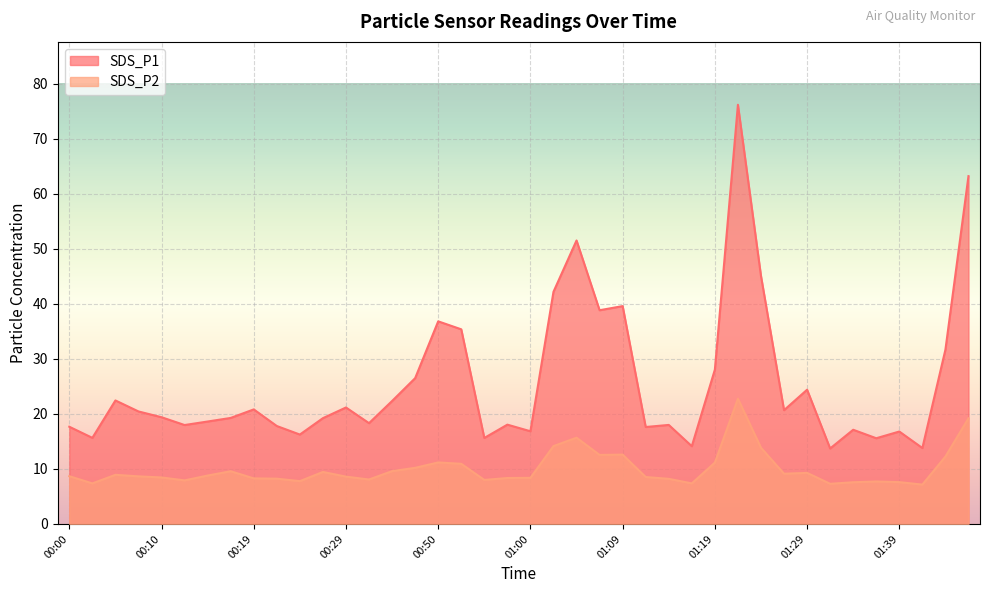

At which category is the sum across all series the highest?

01:22